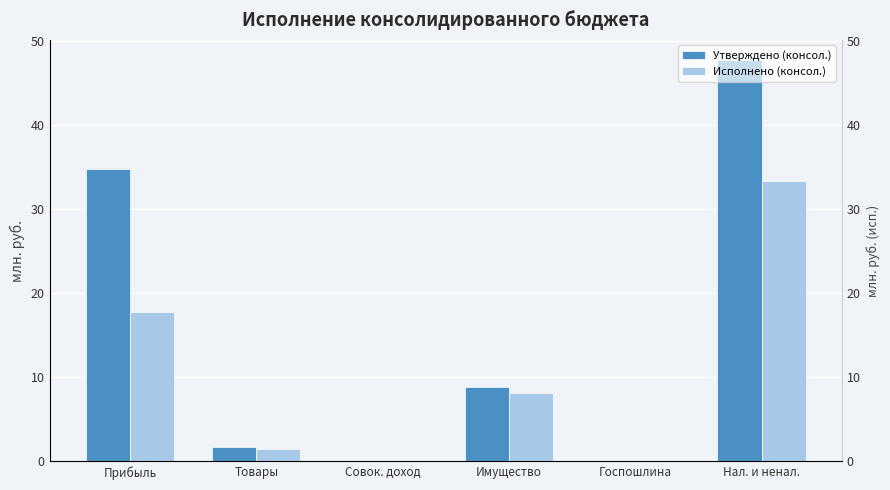

How many categories are shown in the chart?

6